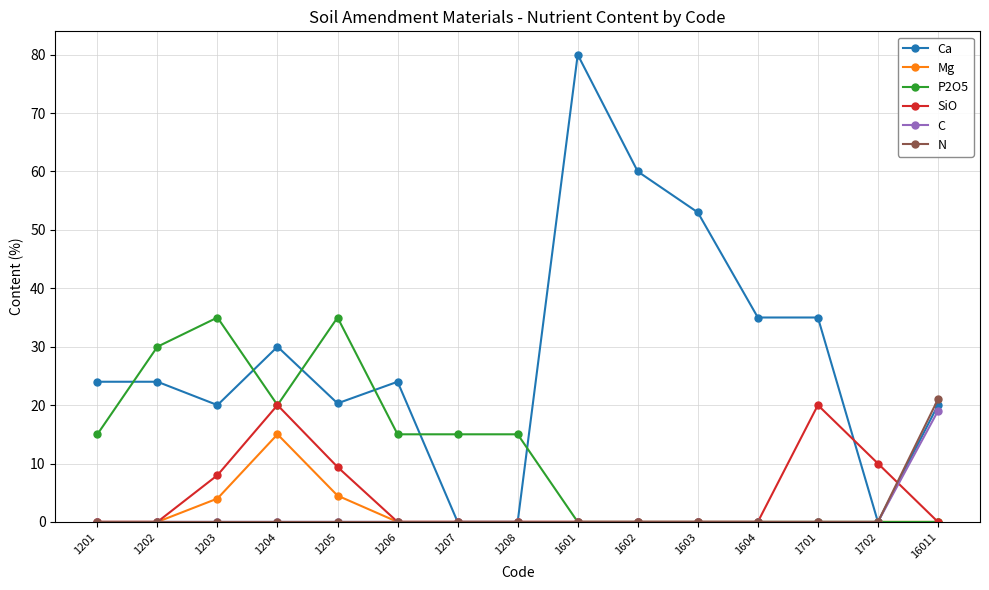

At how many categories does at least one series exceed 33?

7